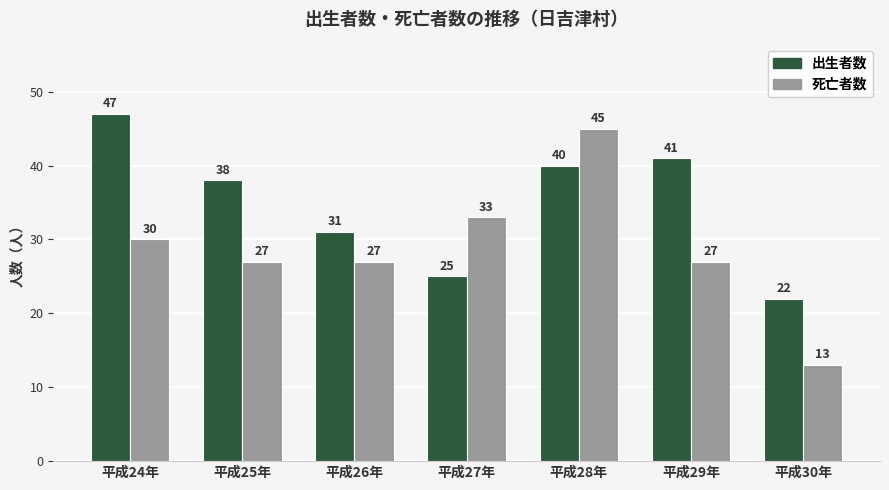

How many categories are shown in the chart?

7